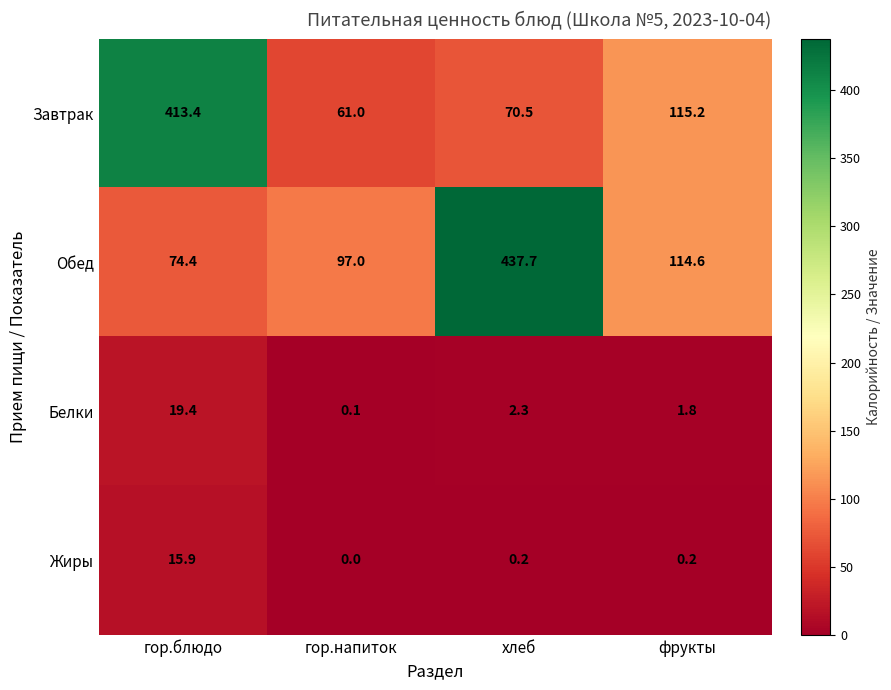

What is the sum of all Завтрак values?

660.1